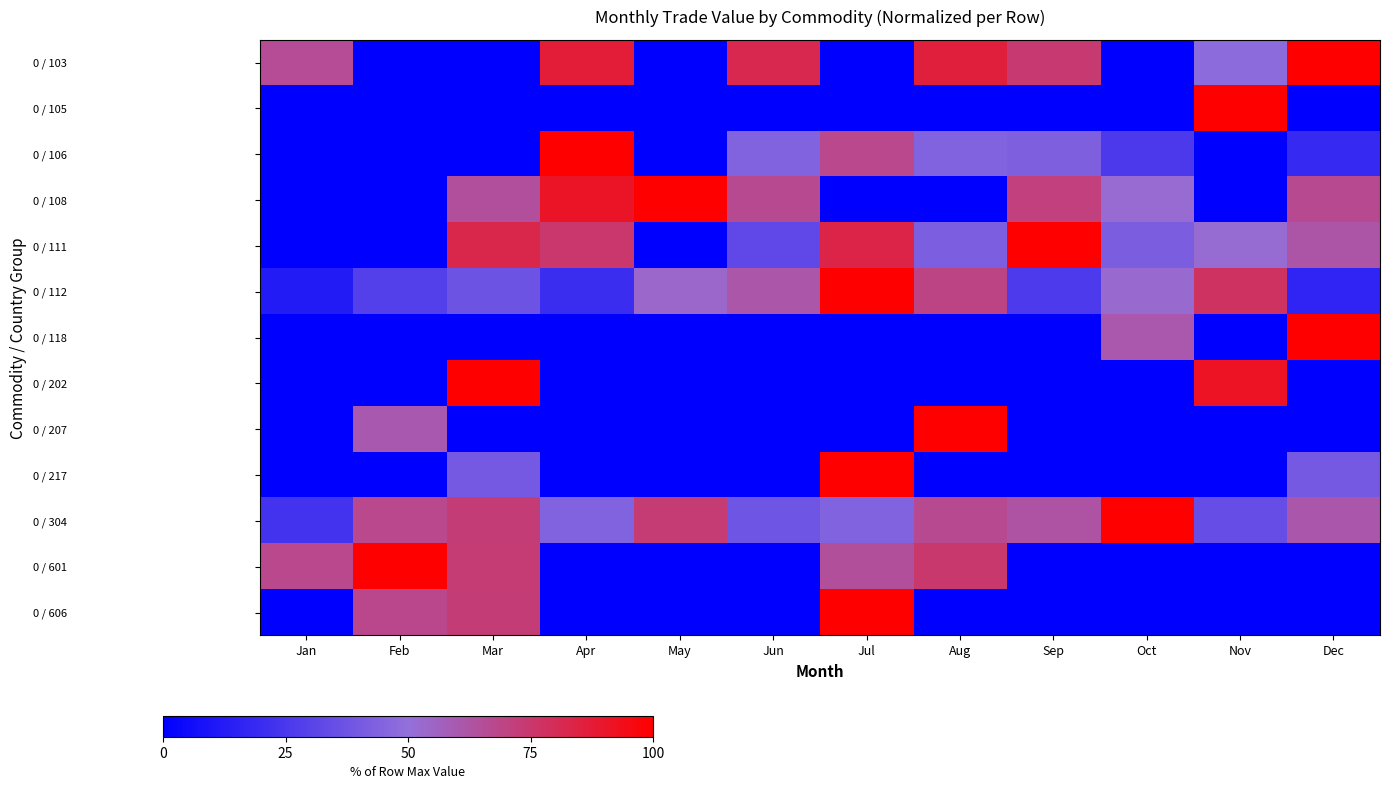

What is the difference between the 0 / 207 values at Feb and Jan?

59.9